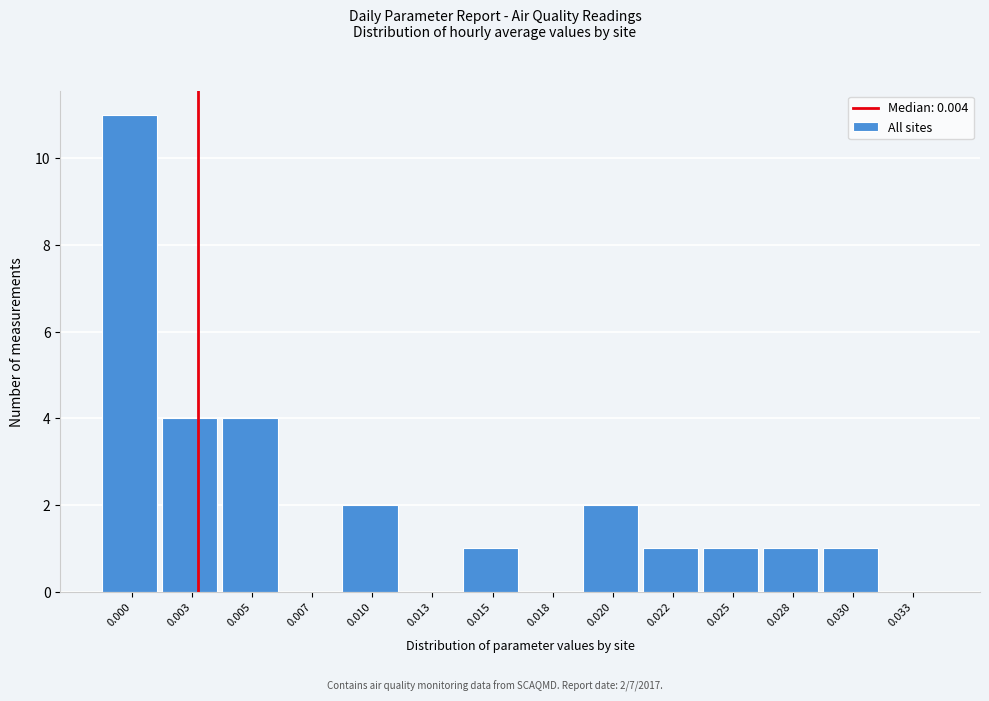

Reading left to right, what are all the values shown in this chart?

0.000=11	0.003=4	0.005=4	0.007=0	0.010=2	0.013=0	0.015=1	0.018=0	0.020=2	0.022=1	0.025=1	0.028=1	0.030=1	0.033=0